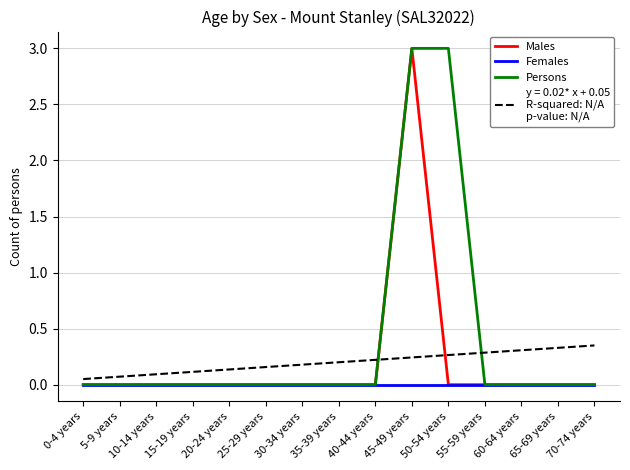

What position from the right is 25-29 years?

10